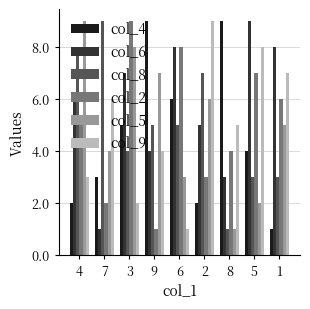

How many data points in col_6 are less than 6?

4